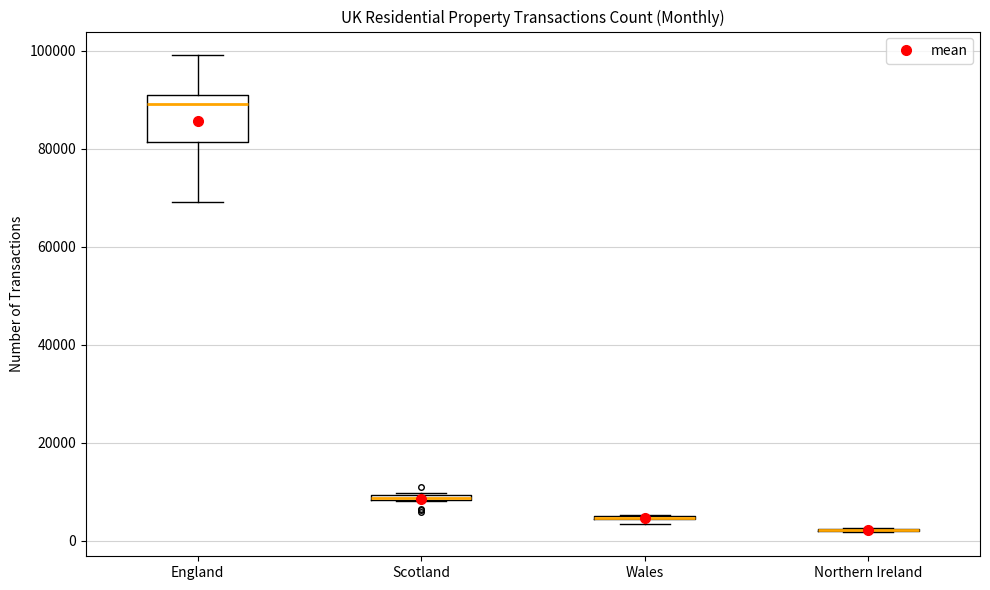

Which box is the tallest, from its lower edge to its upper edge?

England